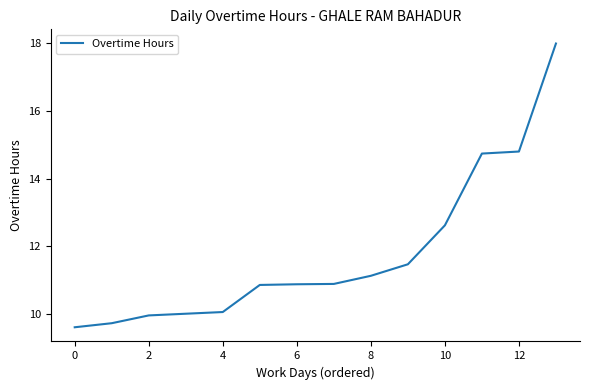

What is the maximum value shown in the chart?

18.0